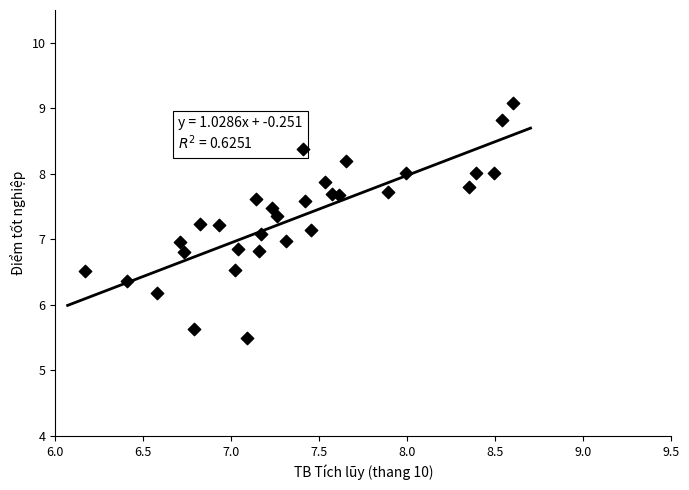

What is the range of X values (max minus min)?

2.4